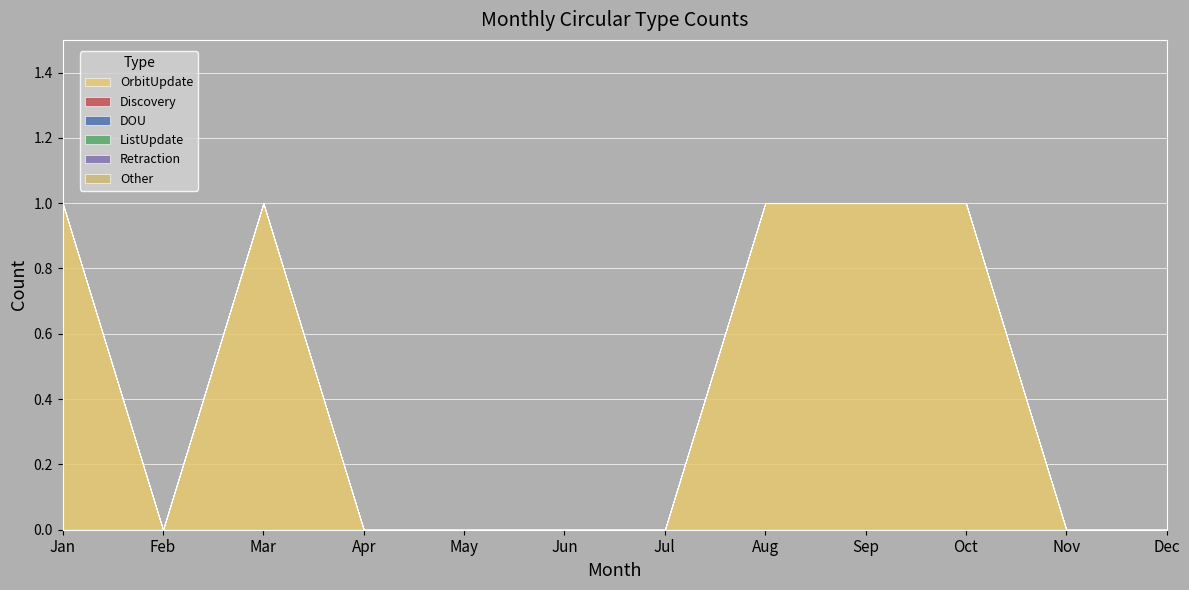

At which category is the sum across all series the highest?

Jan